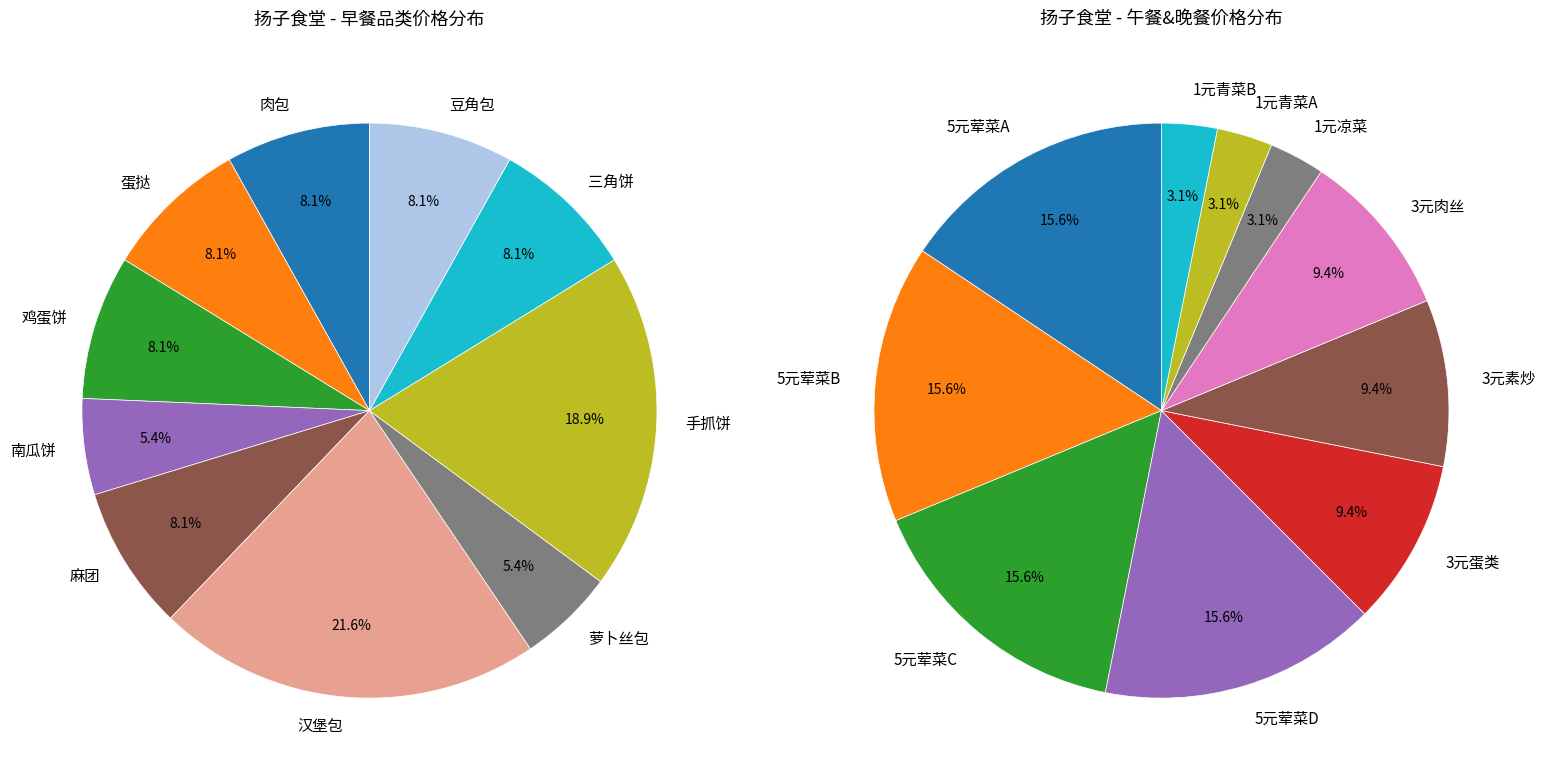

What is the total percentage of 9 and 6?

13.5%